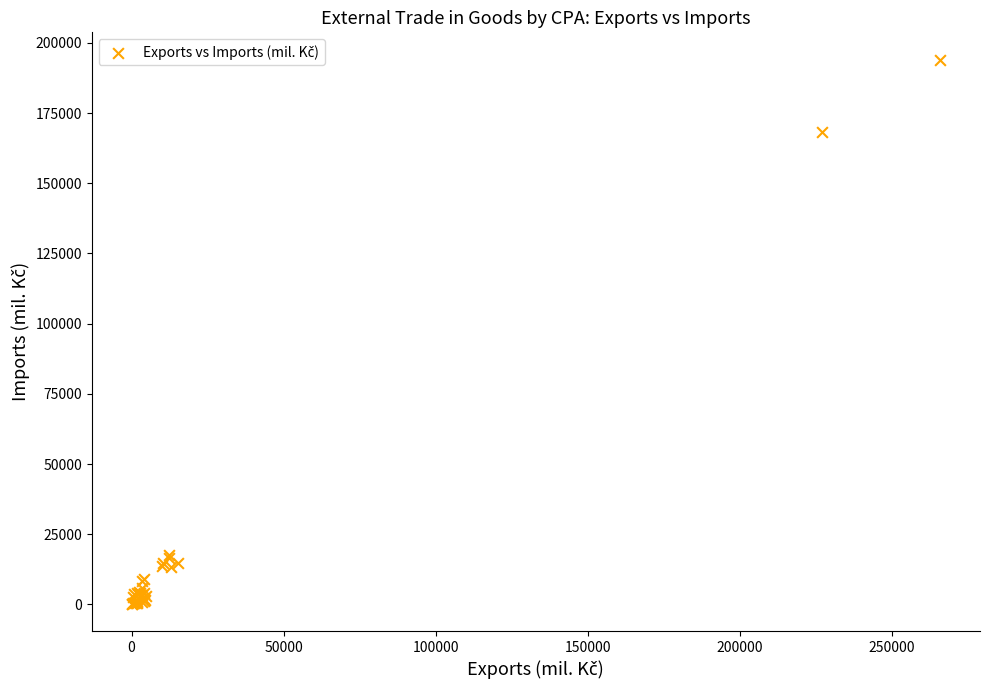

What Y value in the scatter plot is closest to 97183?

168369